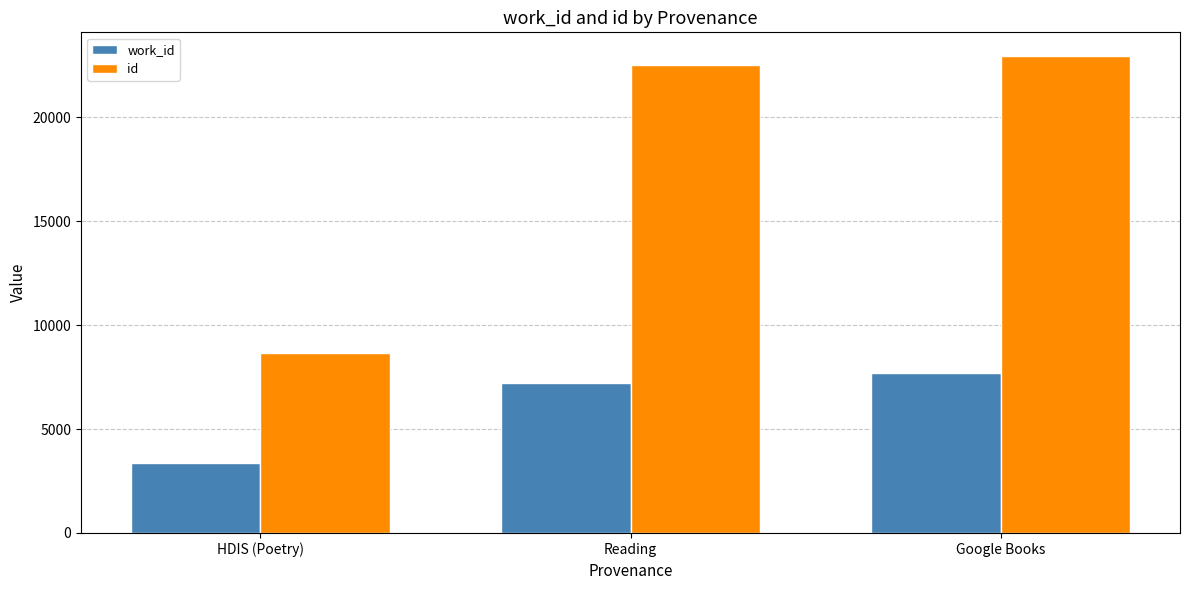

Count the work_id values in the range 3386 to 7702.

3